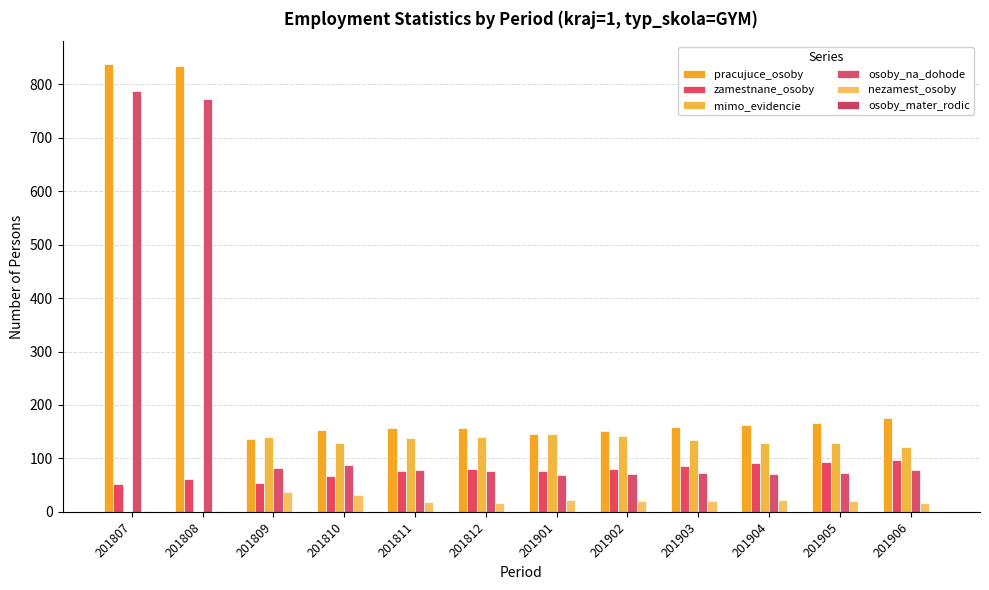

The value of mimo_evidencie at 201902 is 205. True or false?

False